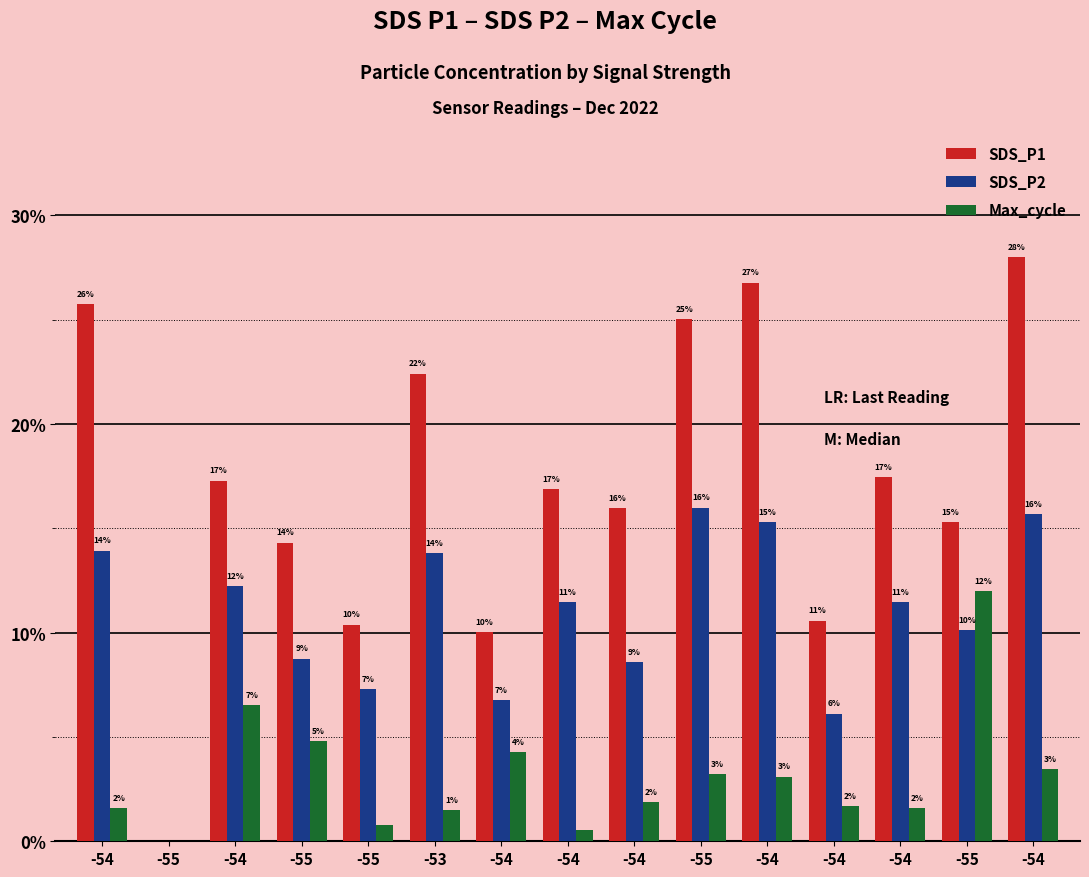

What is the difference between the maximum and minimum values in the Max_cycle series?

12.0